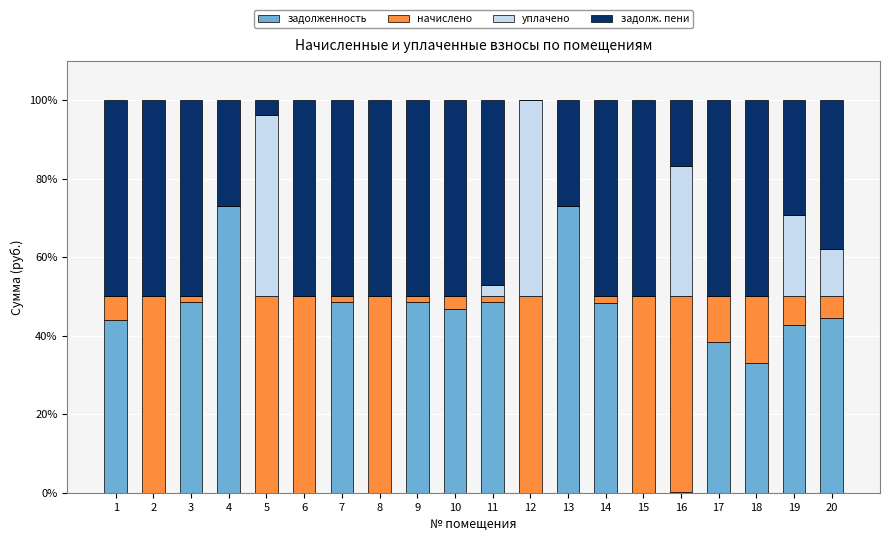

What is the maximum value for задолженность?

73.0